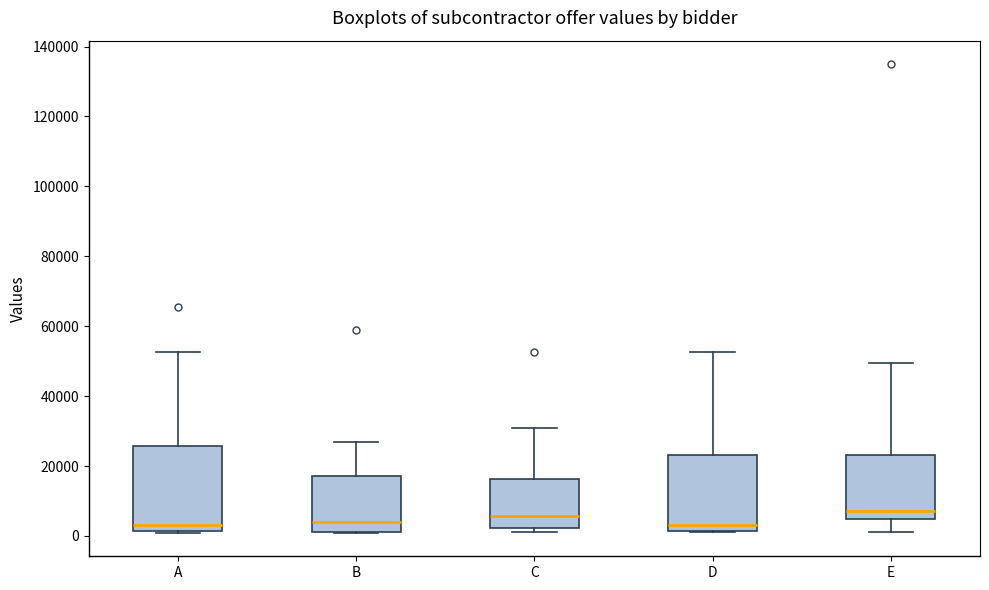

Reading left to right, transcribe this box plot: for each box, give where its median line is, the range the box spans, and where its two whiskers end, as read against the y-axis. The values are not printed on the chart, so give them approximately, as read against the axis.

A: median 4000, box 2000 to 26000, whiskers 0 to 52000
B: median 4000, box 2000 to 18000, whiskers 0 to 26000
C: median 6000, box 2000 to 16000, whiskers 2000 (just below the box's lower edge) to 30000
D: median 4000, box 2000 to 24000, whiskers 2000 to 52000
E: median 8000, box 4000 to 24000, whiskers 2000 to 50000